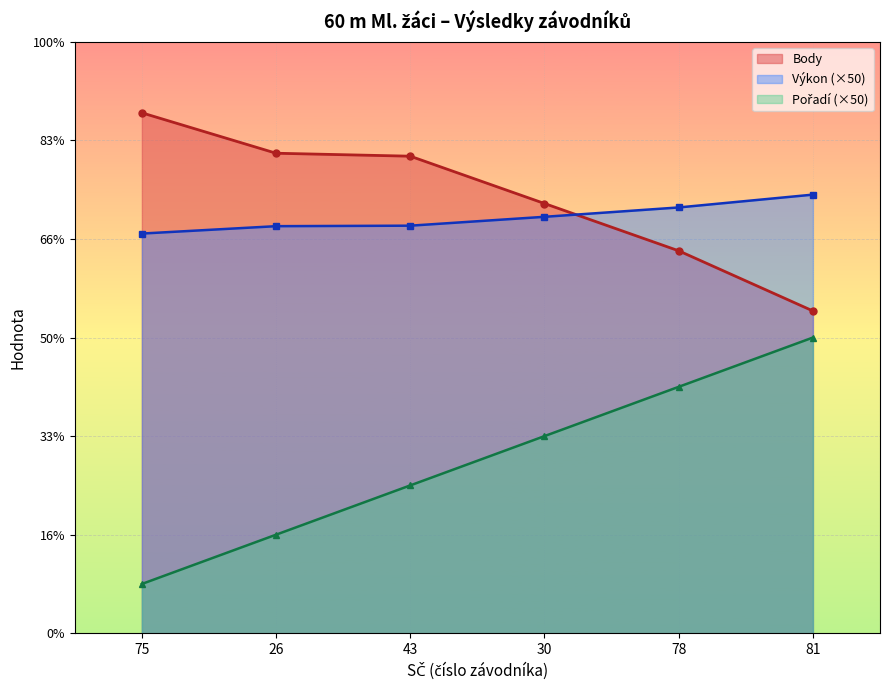

Is the value of Body at 75 greater than the value of Výkon at 43?

Yes